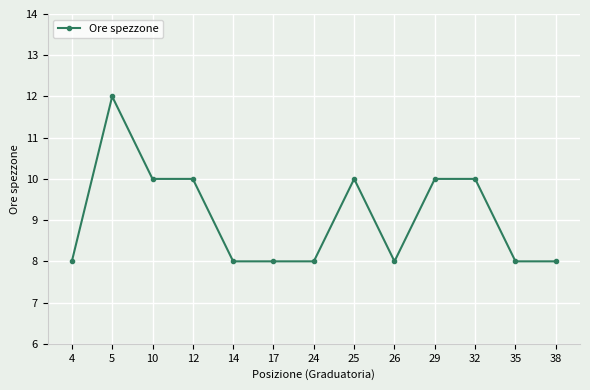

At which category does the data reach its first local peak?

5